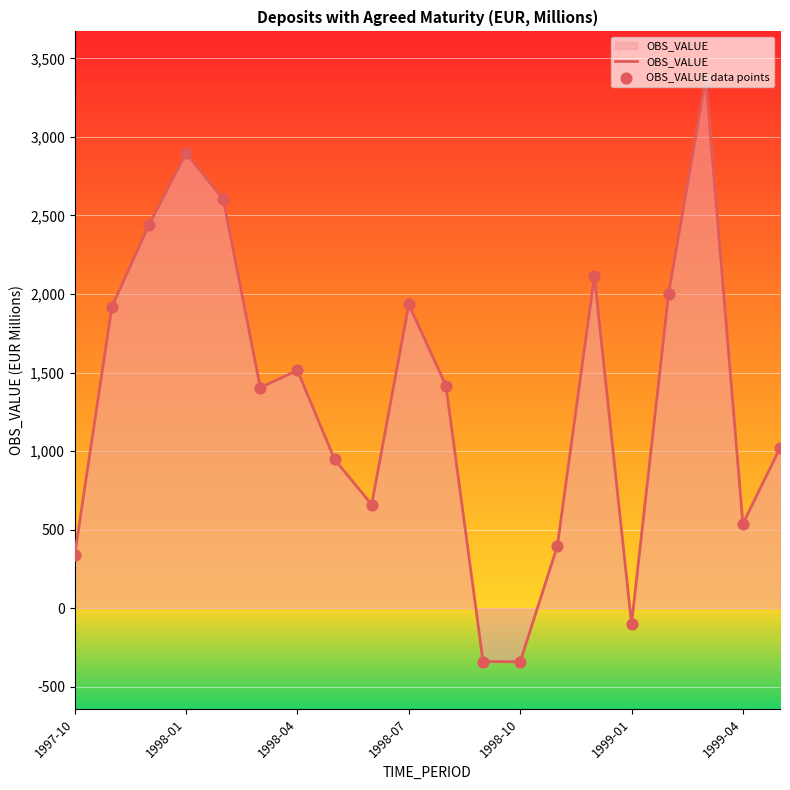

What is the maximum value shown in the chart?

3371.4